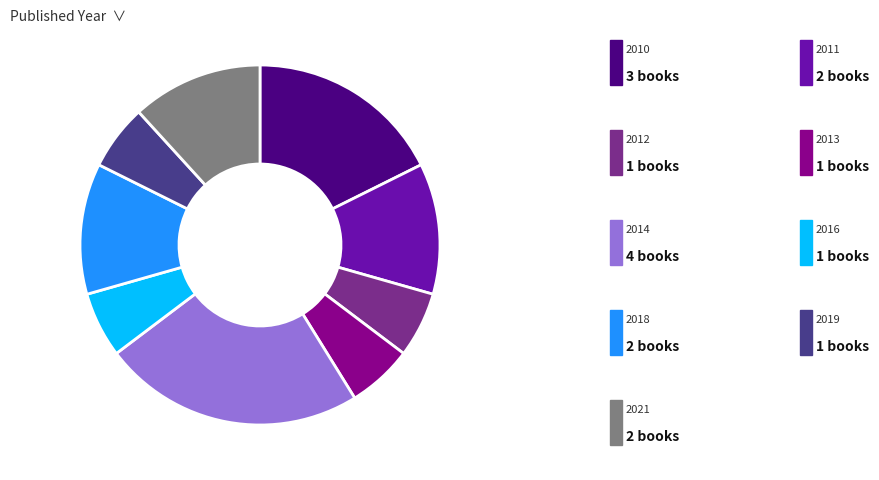

Is there any slice that represents more than half of the pie?

No